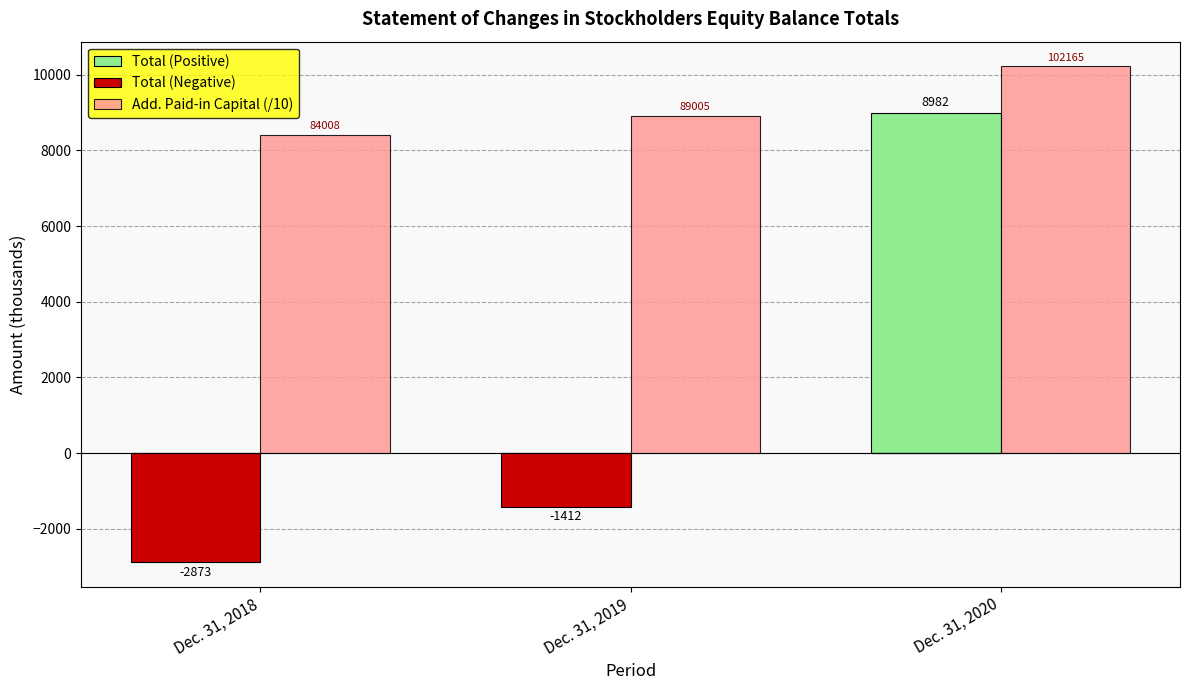

At which category does the chart reach its peak across all series?

Dec. 31, 2020